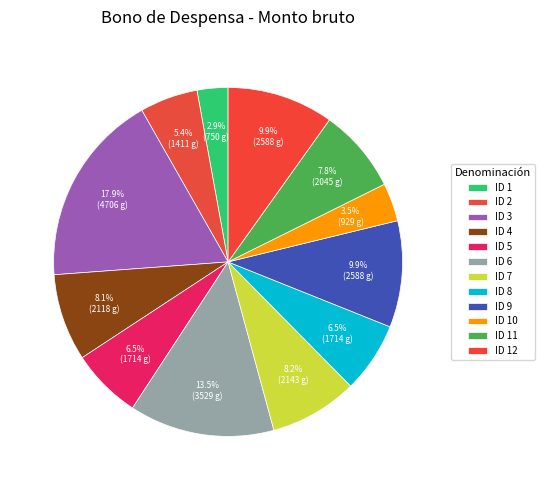

How many segments does this pie chart have?

12